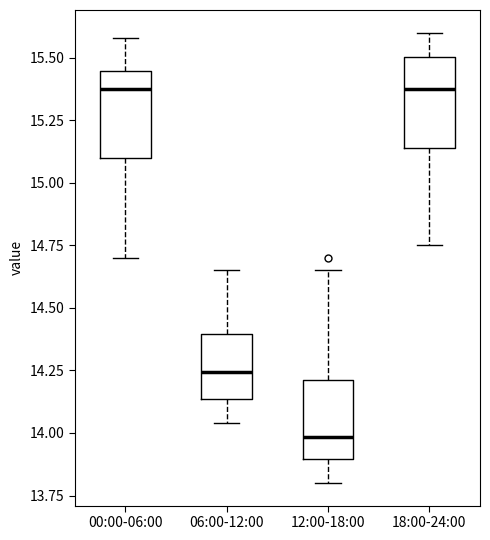

Reading left to right, read every box against the y-axis: the position of its median line, the range the box covers, and the ends of its whiskers. The values are not printed on the chart, so give them approximately, as read against the axis.

00:00-06:00: median 15.40, box 15.10 to 15.45, whiskers 14.70 to 15.60
06:00-12:00: median 14.25, box 14.15 to 14.40, whiskers 14.05 to 14.65
12:00-18:00: median 14.00, box 13.90 to 14.20, whiskers 13.80 to 14.65
18:00-24:00: median 15.40, box 15.15 to 15.50, whiskers 14.75 to 15.60